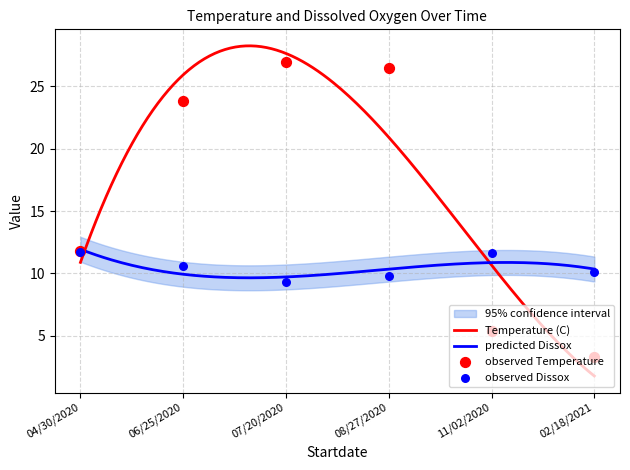

What is the lowest value of the Temperature (C) series?

1.8